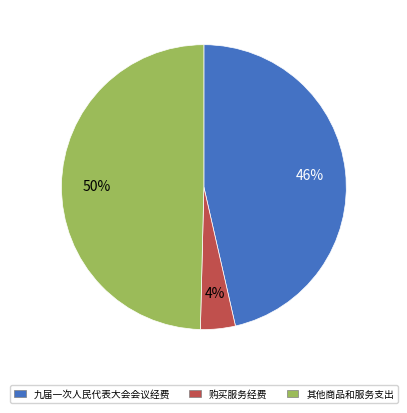

To the nearest percent, what is the difference between the largest and smallest slice percentages?

46%